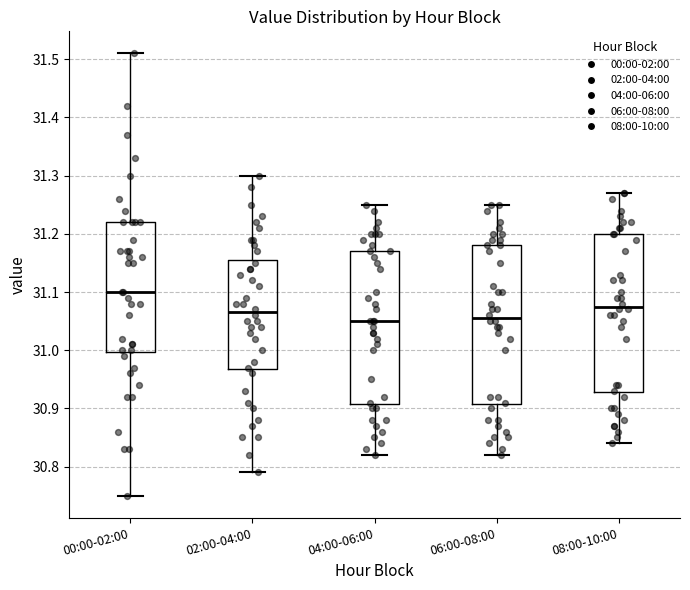

Which box has the highest median line?

00:00-02:00